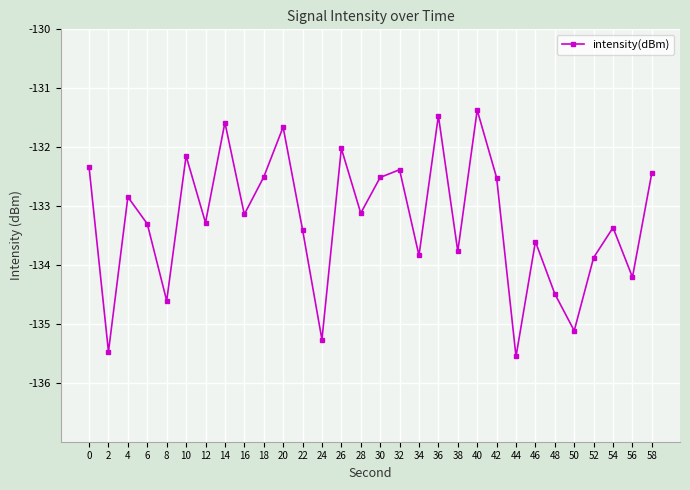

What is the value of the 12th point from the left?

-133.4